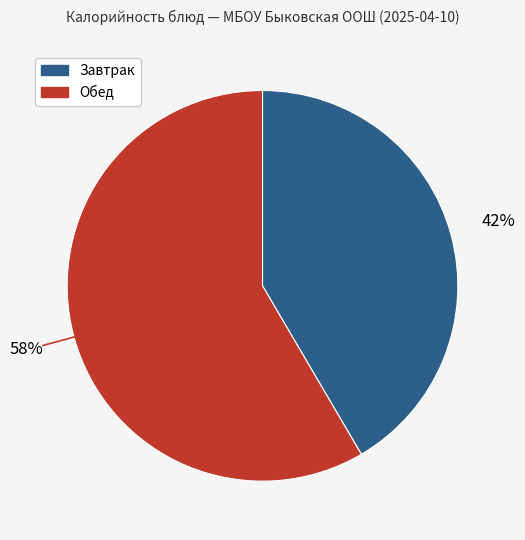

To the nearest percent, what is the average slice percentage?

50%